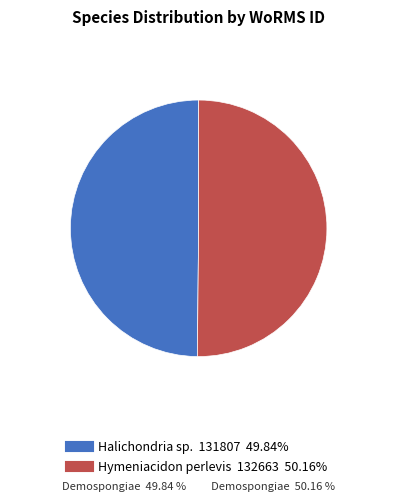

What is the ratio of the value at Halichondria sp. to the value at Hymeniacidon perlevis?

1.0